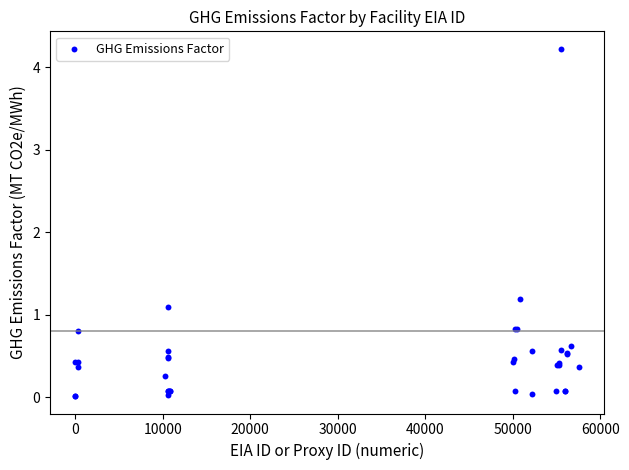

What Y value in the scatter plot is closest to 2?

1.2